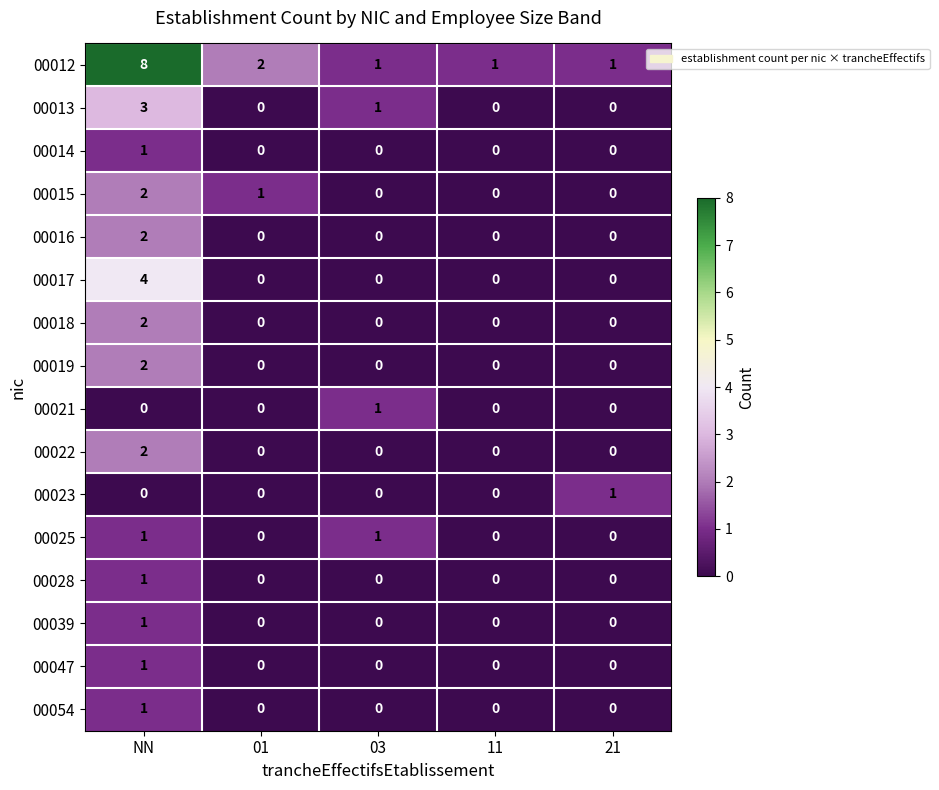

True or false: 00025 has a value of 2 at NN.

False